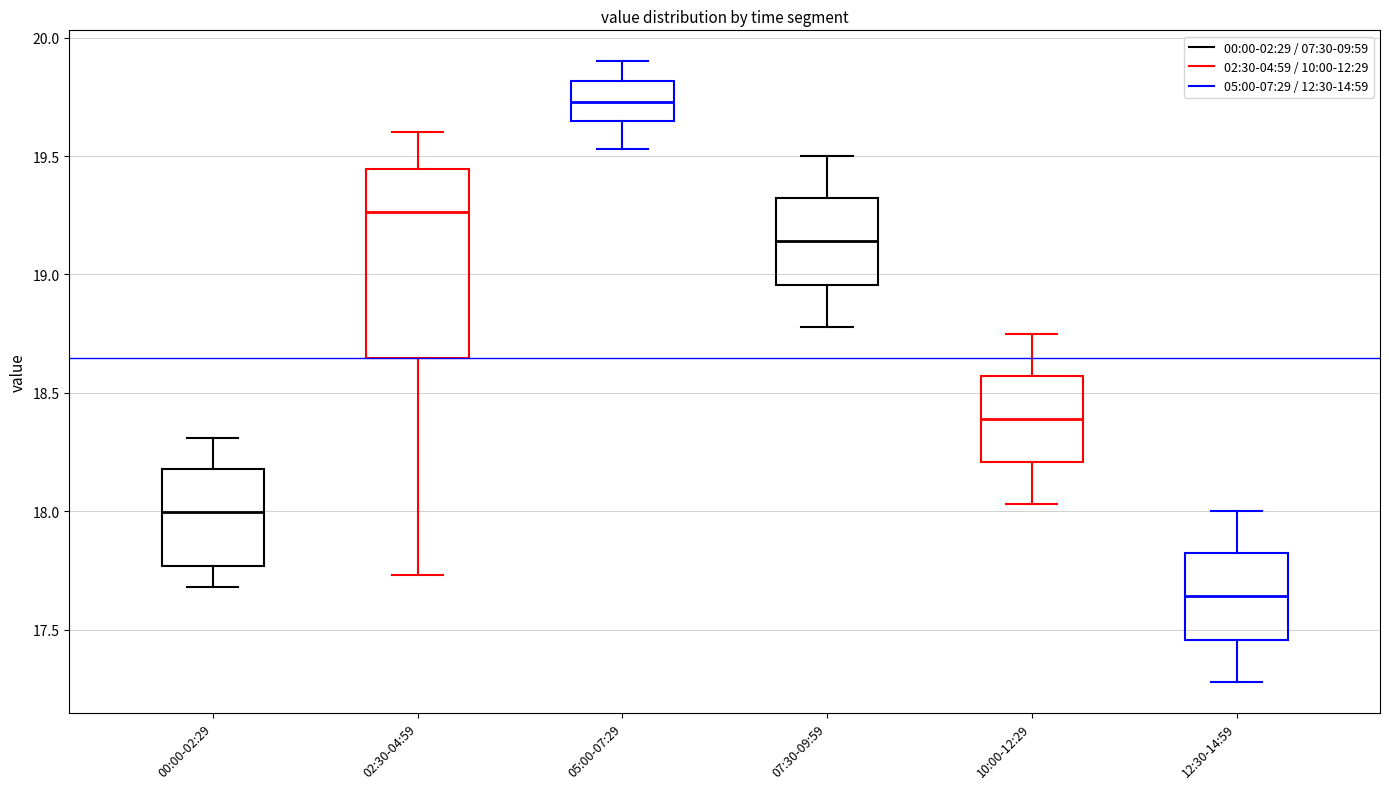

Which box has the highest median line?

05:00-07:29